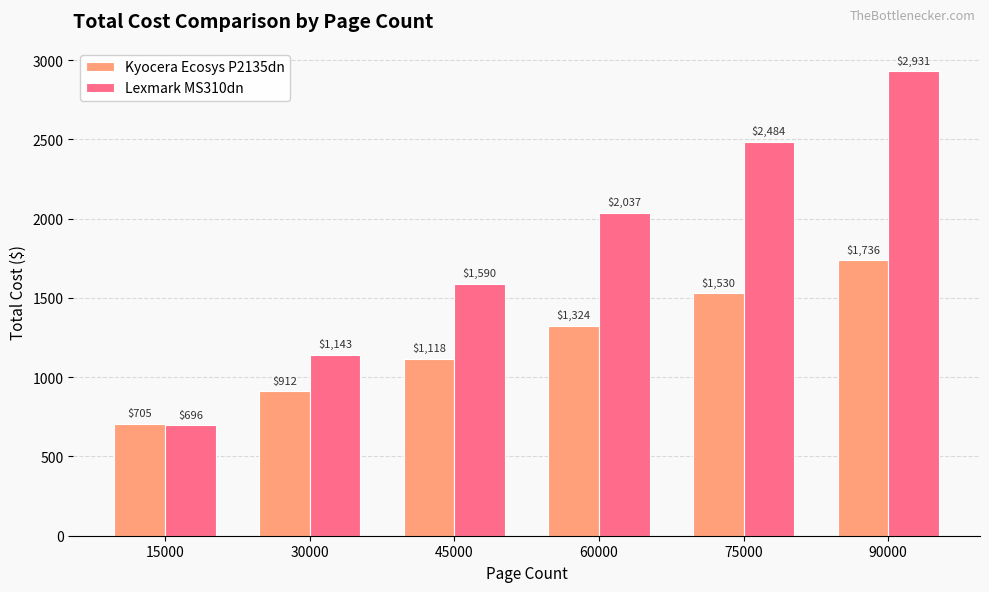

Which category has the lowest value in the Kyocera Ecosys P2135dn series?

15000